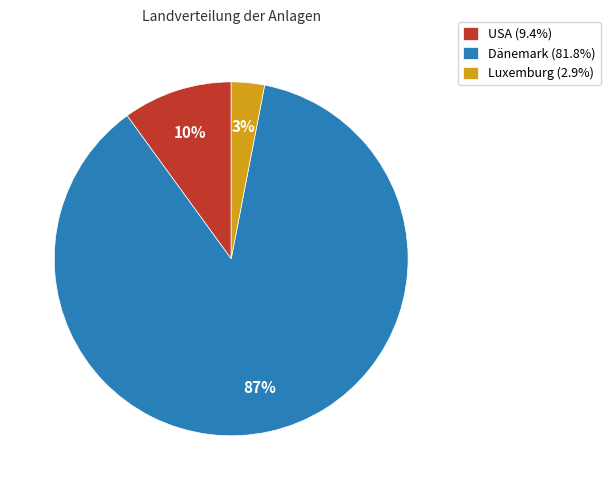

Does any single category account for the majority?

Yes